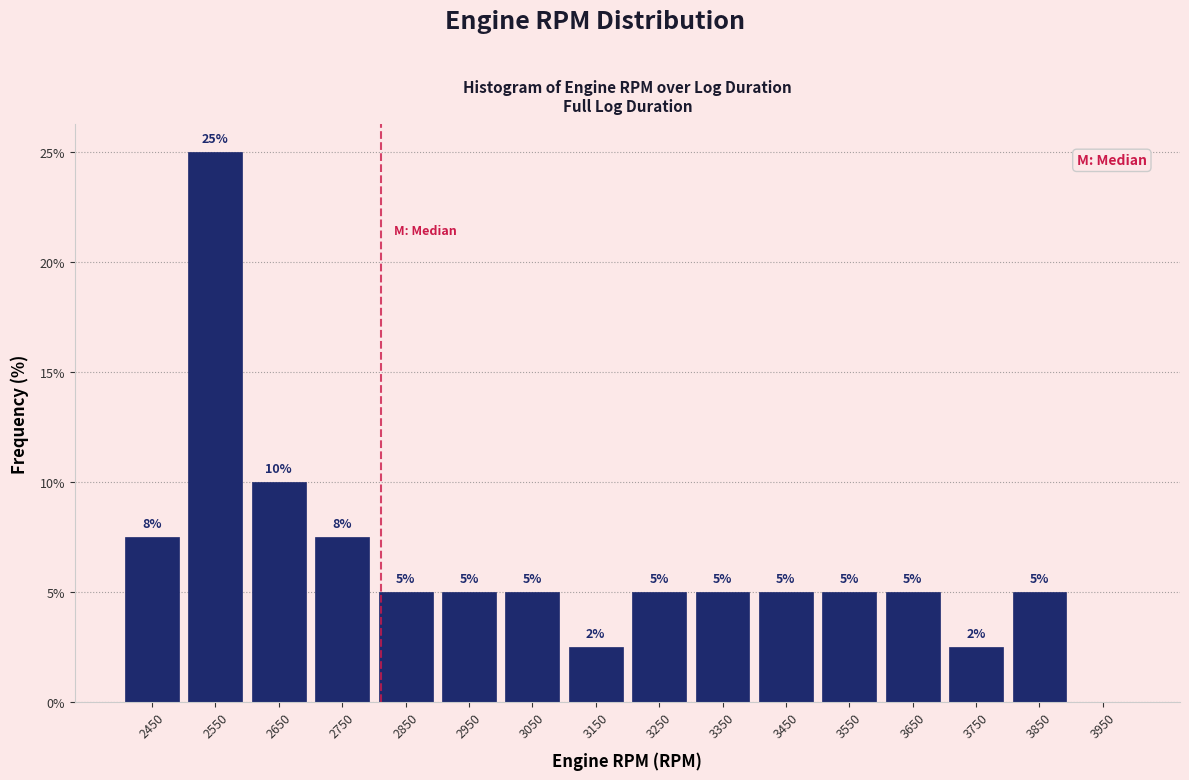

Which range on the x-axis has the tallest bar?

2500 to 2600